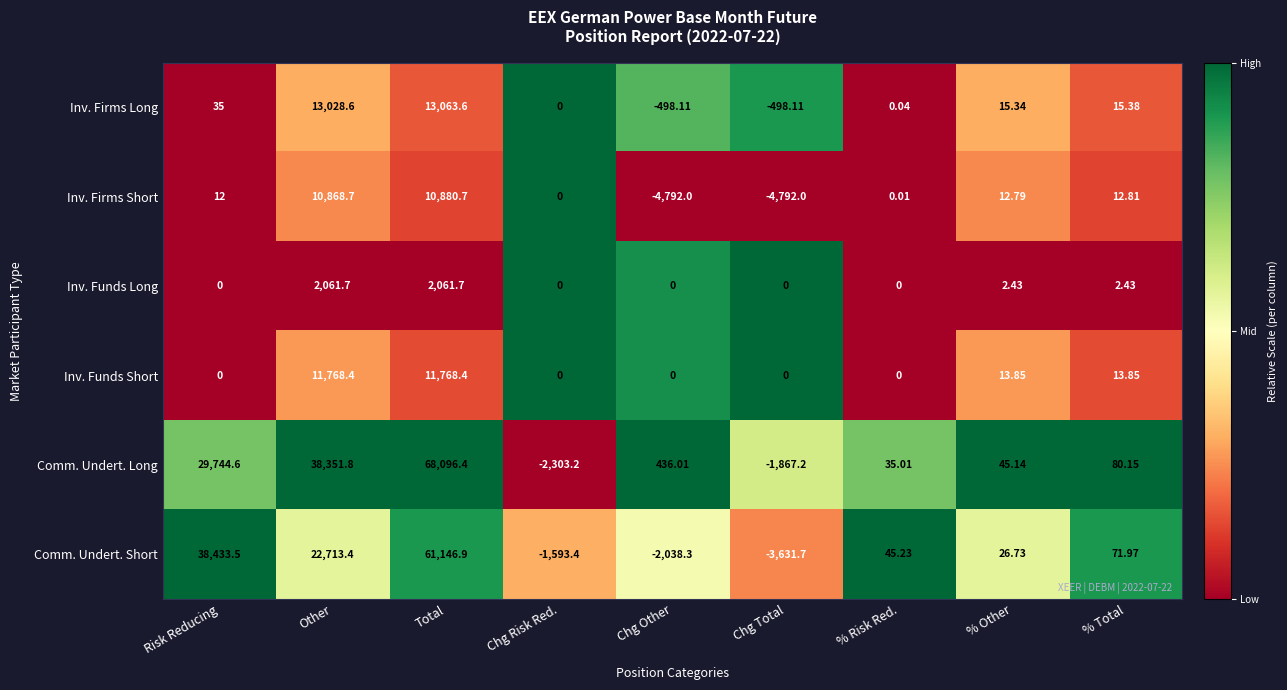

Which series has the largest total across all categories?

Comm. Undert. Long